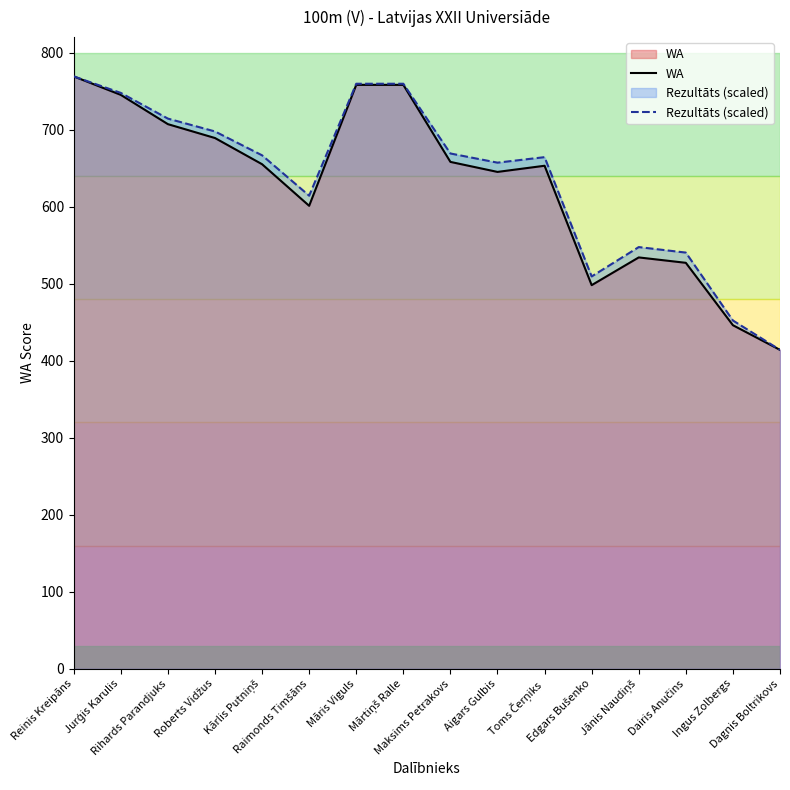

Is the value of WA at Māris Viguls greater than the value of Rezultāts (scaled) at Ingus Zolbergs?

Yes